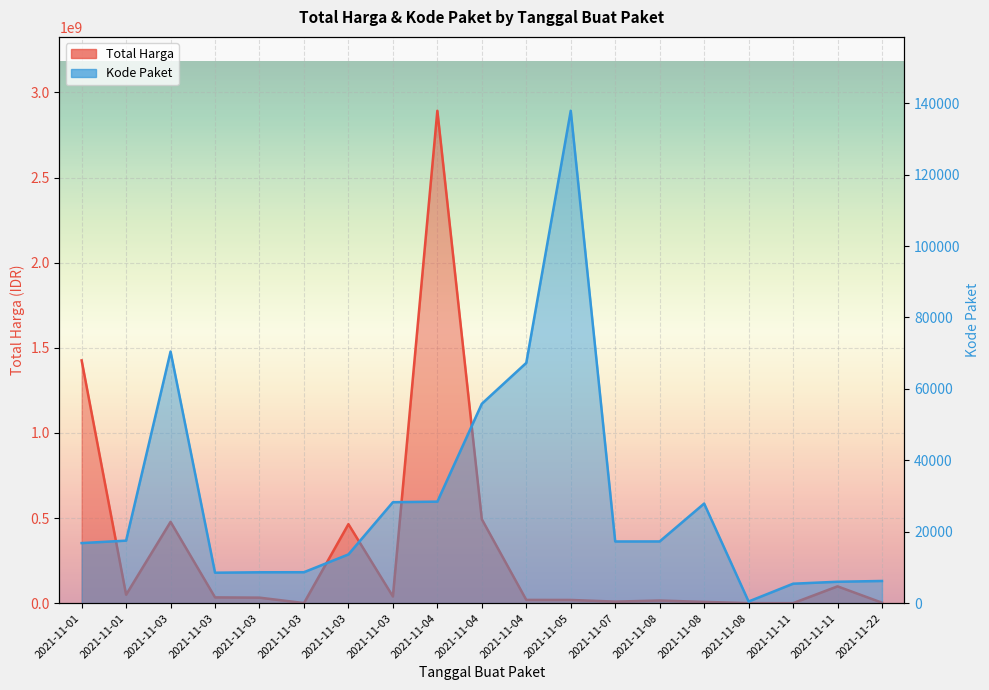

True or false: Total Harga and Kode Paket cross at least once.

False